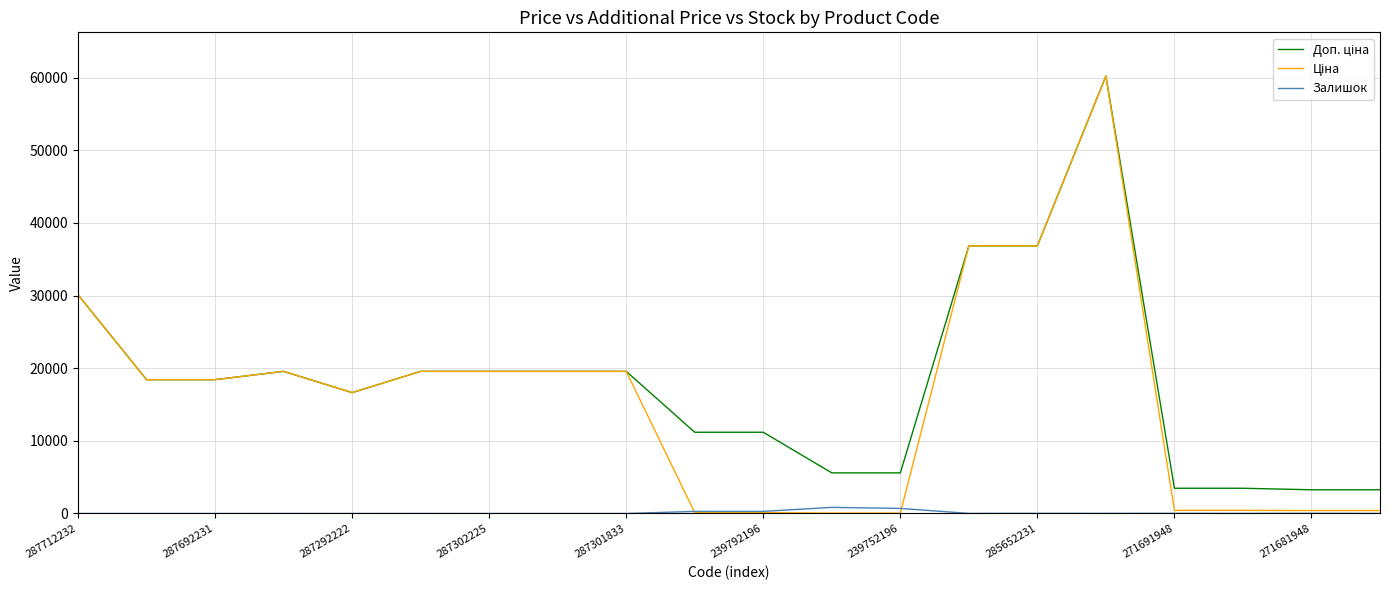

How many lines are shown in the chart?

3